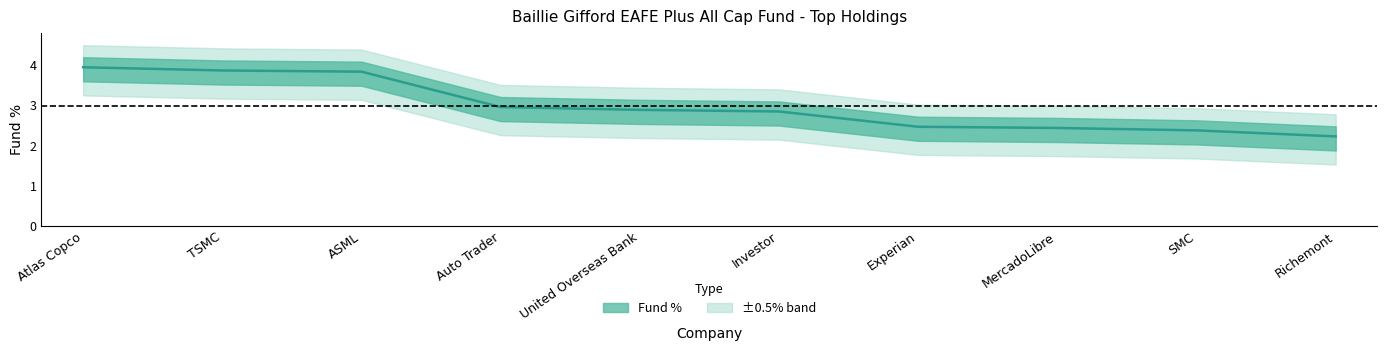

Approximately how many times larger is the value at MercadoLibre compared to ASML?

0.6